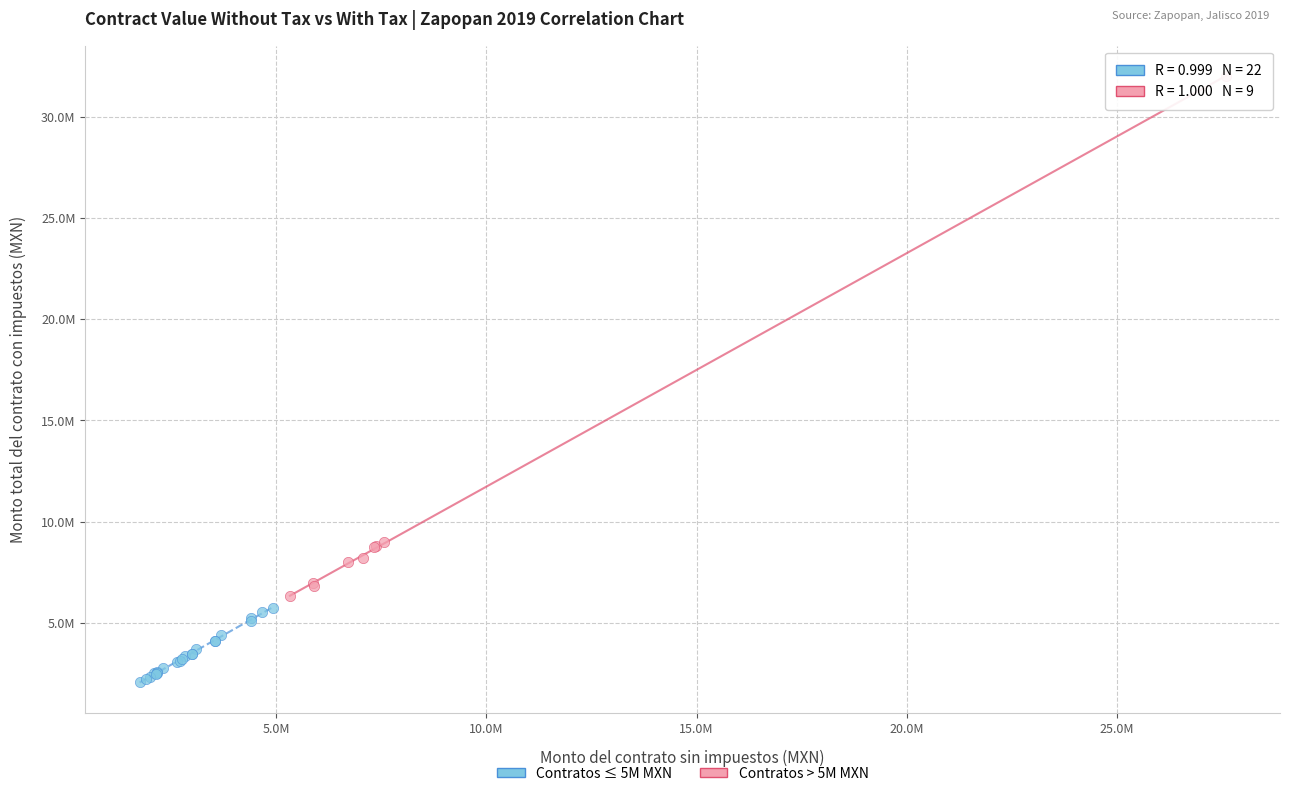

Which series contains the lowest Y value?

Contratos ≤ 5M MXN